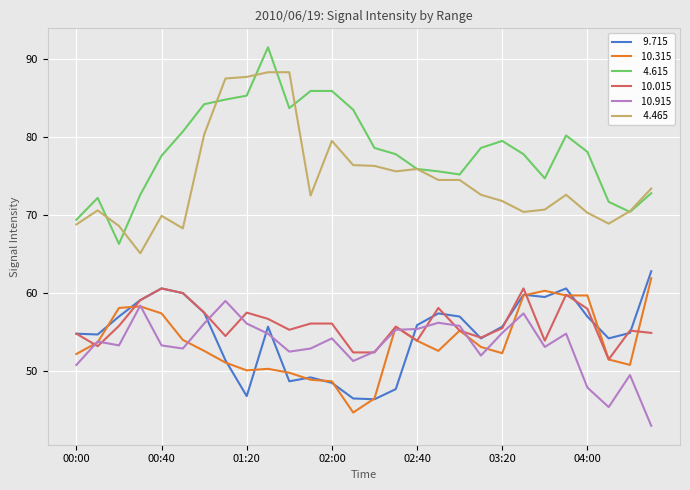

What is the greatest value displayed?

91.5